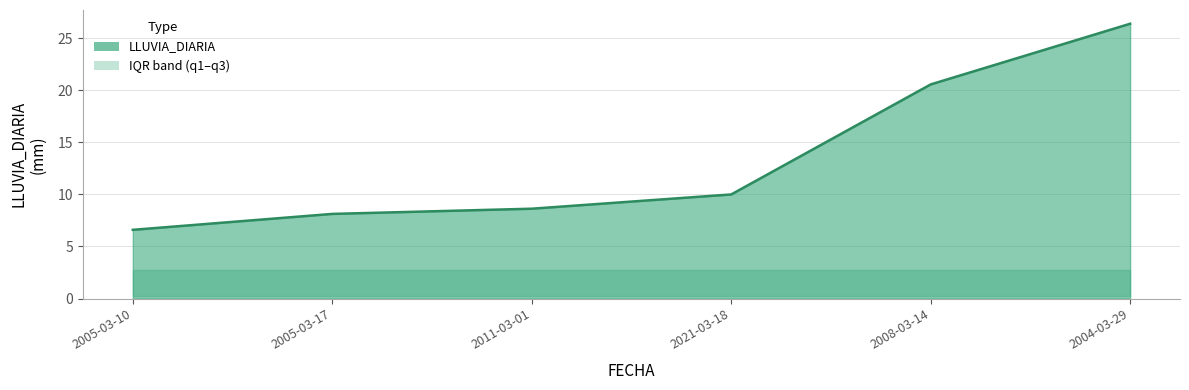

The chart shows a value of 5.9 at 2008-03-14. True or false?

False